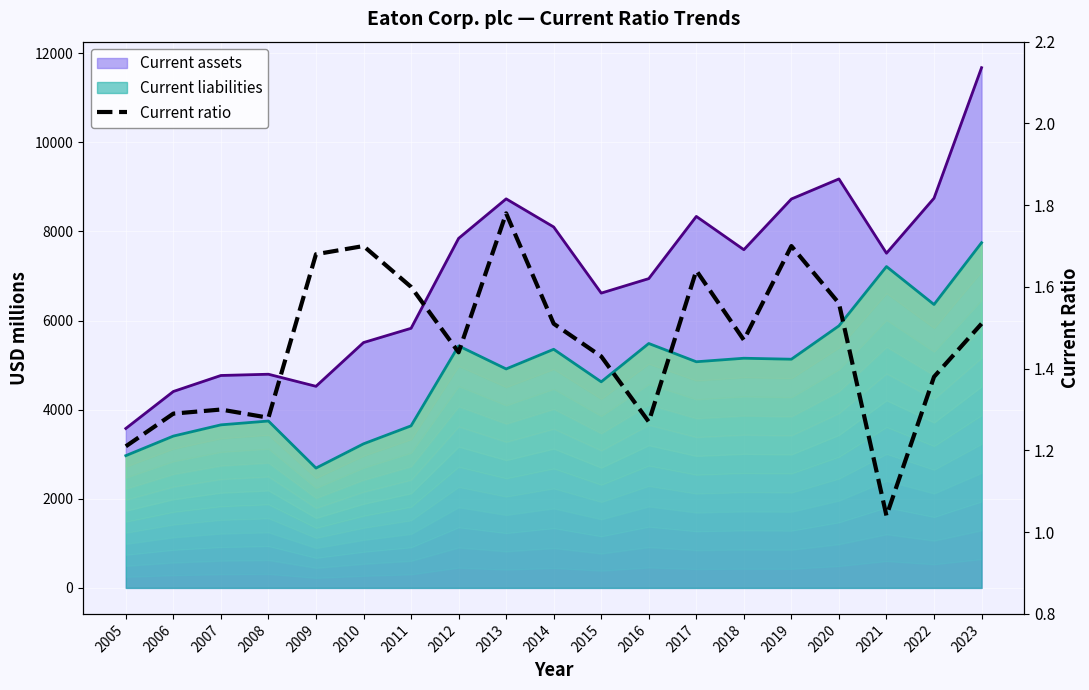

Reading left to right, extract all data points from this chart.

2005=1.2	2006=1.3	2007=1.3	2008=1.3	2009=1.7	2010=1.7	2011=1.6	2012=1.4	2013=1.8	2014=1.5	2015=1.4	2016=1.3	2017=1.6	2018=1.5	2019=1.7	2020=1.6	2021=1.0	2022=1.4	2023=1.5